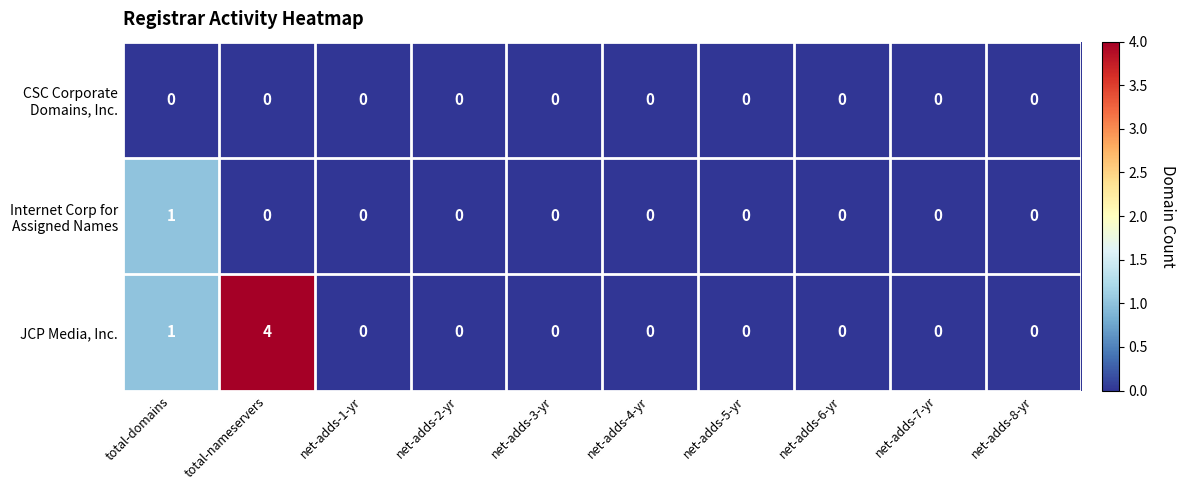

What is the difference between the maximum and second lowest values in the JCP Media, Inc. series?

4